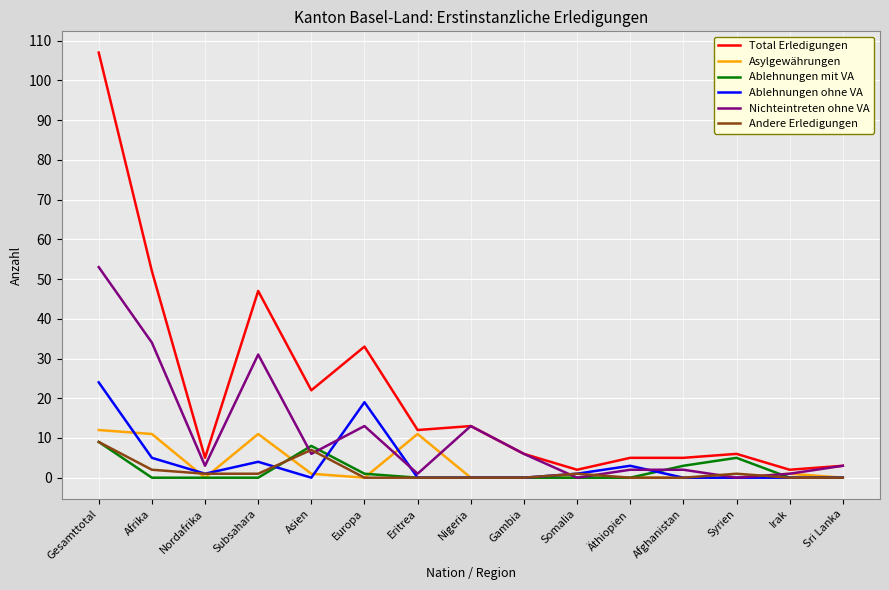

What position from the right is Irak?

2